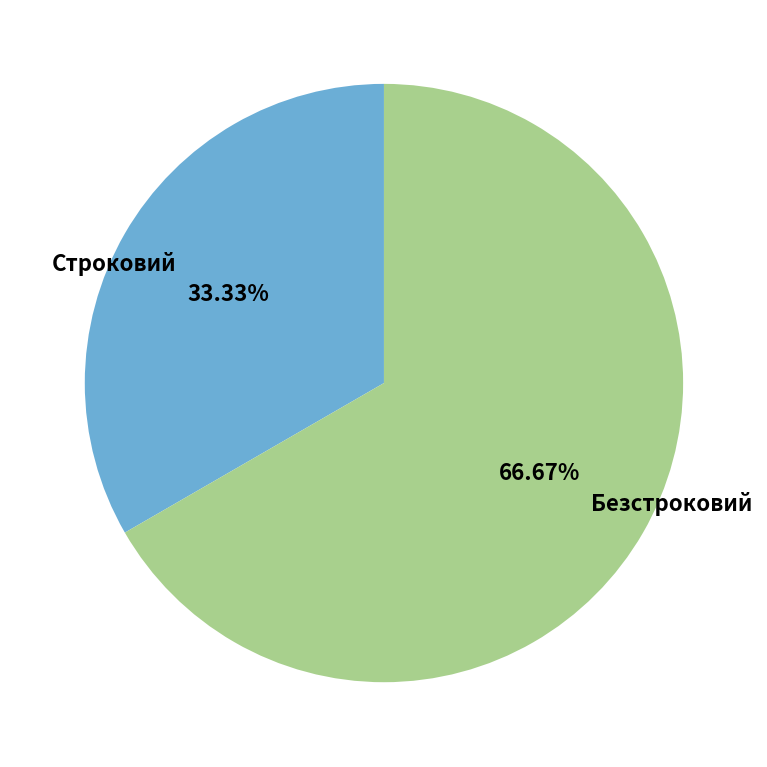

What is the smallest slice in the pie chart?

Строковий